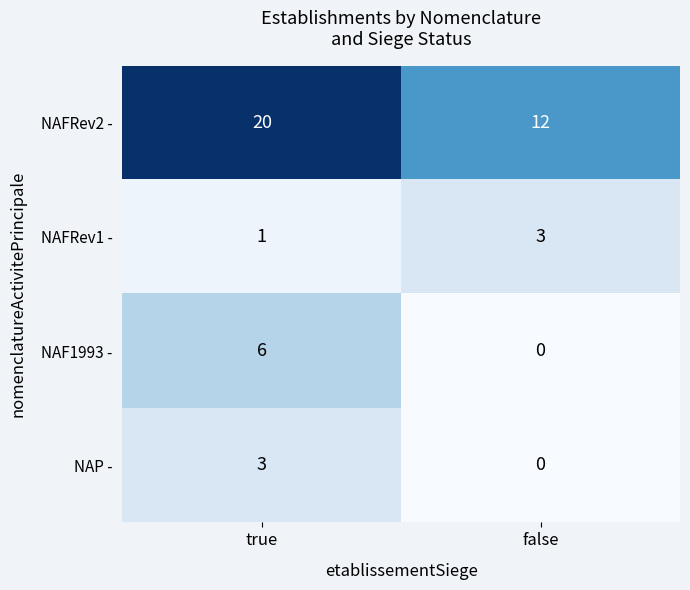

Which category has the lowest value in the NAFRev1 - series?

true